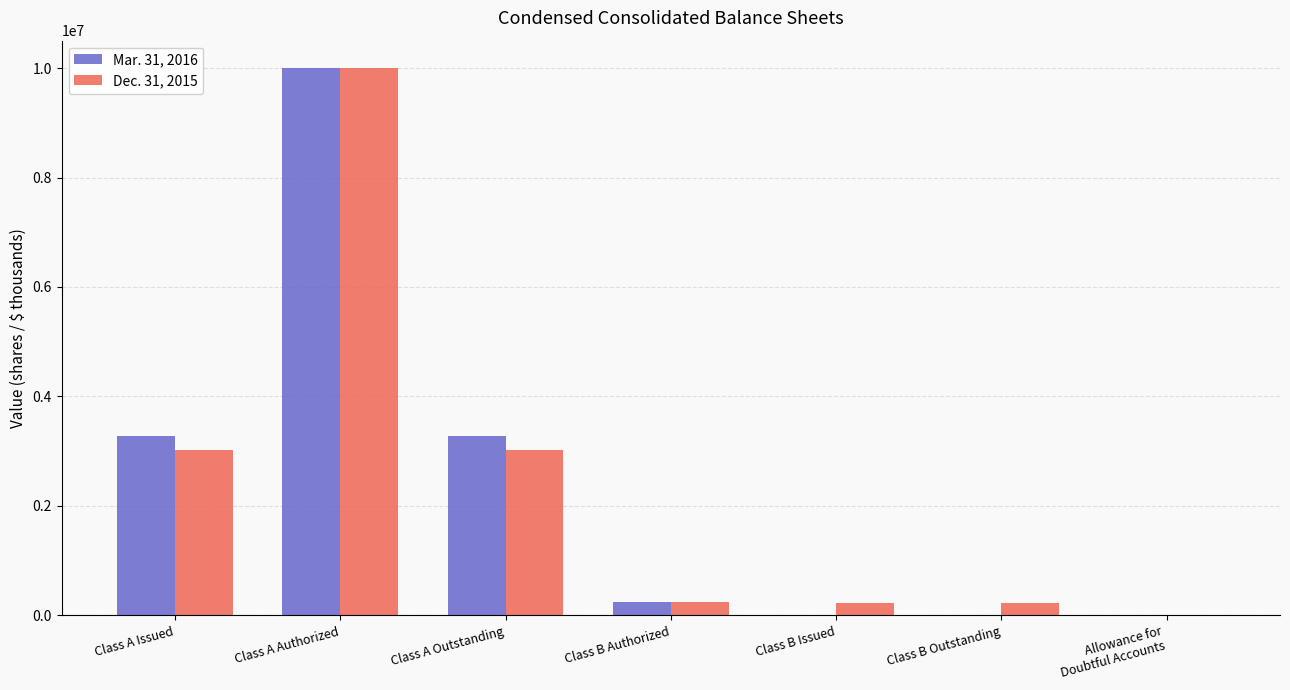

Which category has the highest value across all series?

Class A Authorized